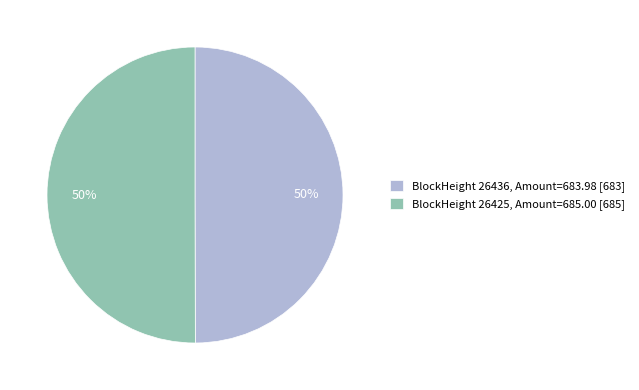

To the nearest percent, what is the difference between the largest and smallest slice percentages?

0%